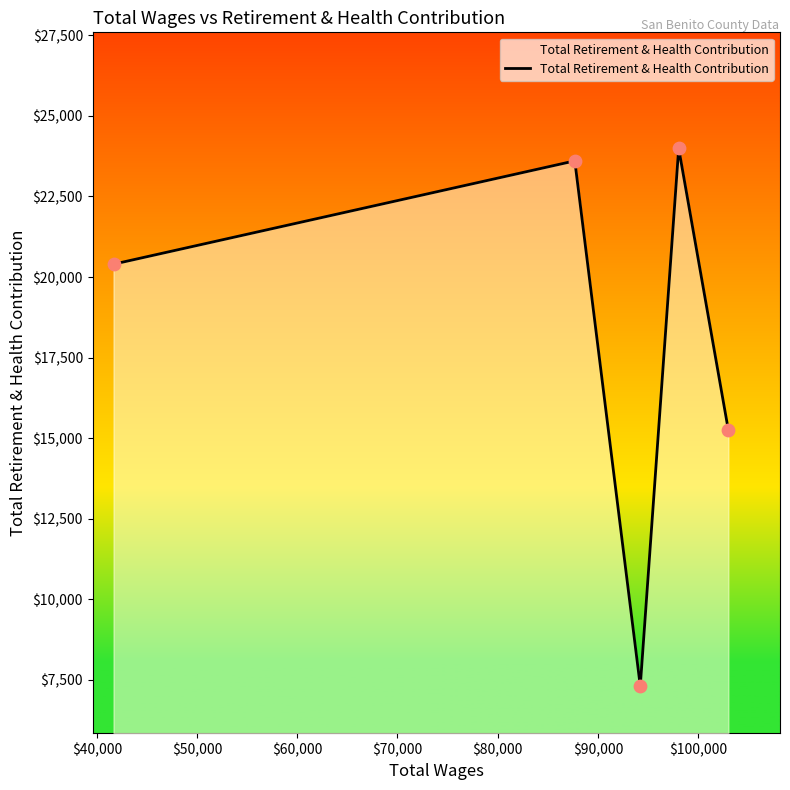

What is the difference between the second highest and second lowest values?

8360